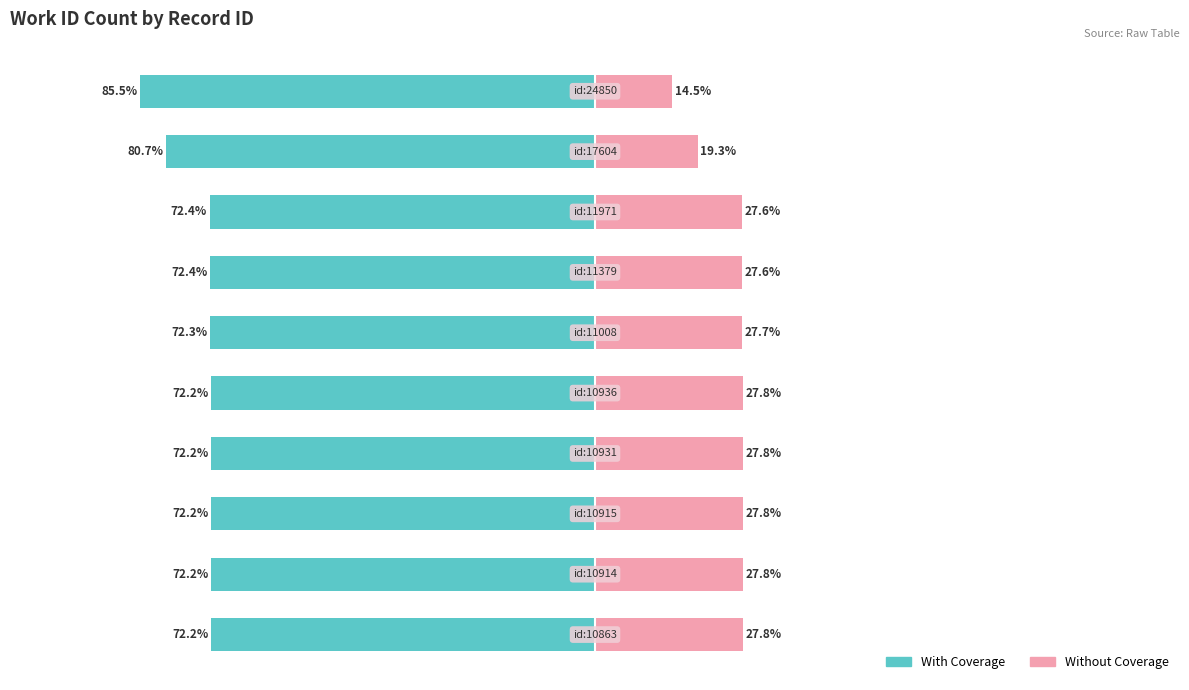

Reading right to left, list all the values displayed in this chart.

With Coverage: -85.5	-80.7	-72.4	-72.4	-72.3	-72.2	-72.2	-72.2	-72.2	-72.2
Without Coverage: 14.5	19.3	27.6	27.6	27.7	27.8	27.8	27.8	27.8	27.8